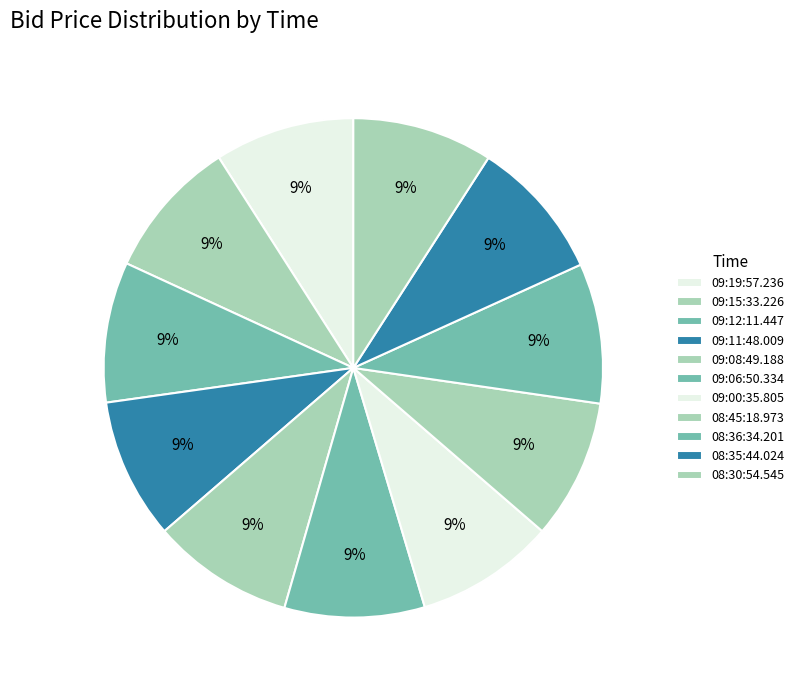

Approximately how many times larger is the value at 09:19:57.236 compared to 09:11:48.009?

1.0